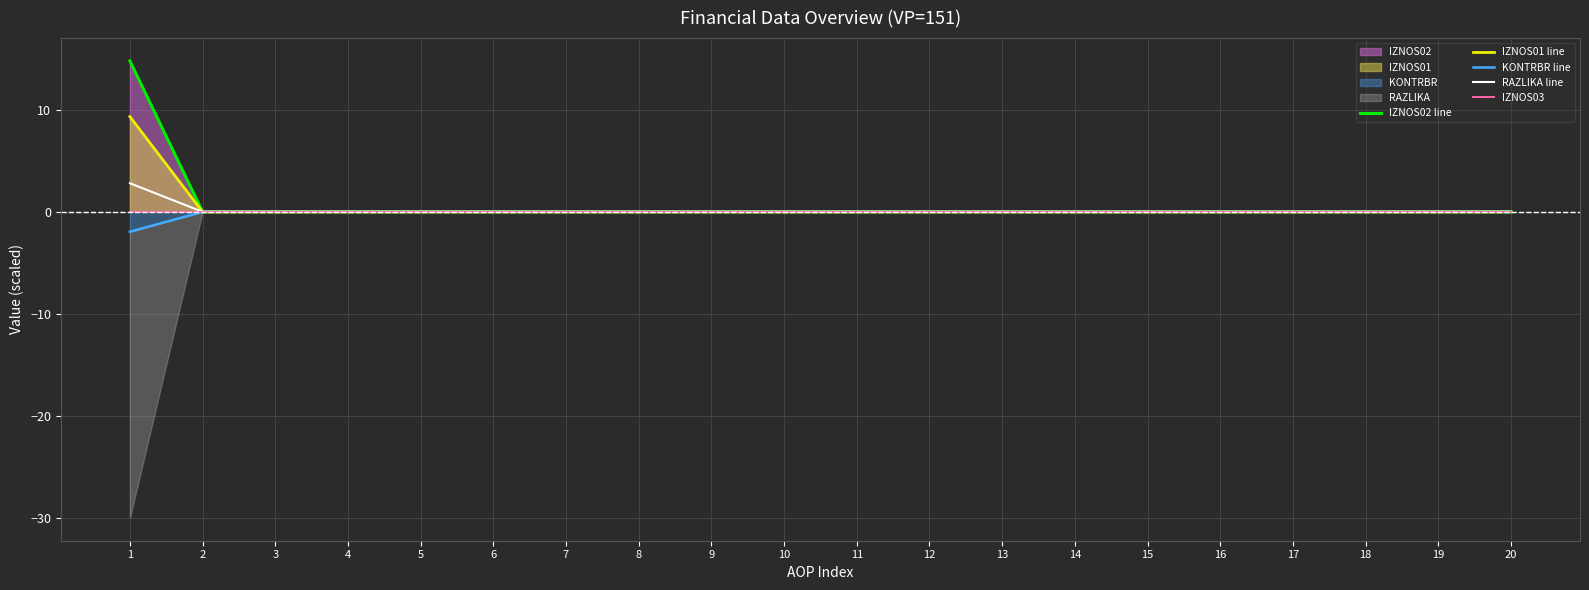

Reading left to right, what are all the values shown in this chart?

IZNOS02 line: 14.8	0.0	0.0	0.0	0.0	0.0	0.0	0.0	0.0	0.0	0.0	0.0	0.0	0.0	0.0	0.0	0.0	0.0	0.0	0.0
IZNOS01 line: 9.3	0.0	0.0	0.0	0.0	0.0	0.0	0.0	0.0	0.0	0.0	0.0	0.0	0.0	0.0	0.0	0.0	0.0	0.0	0.0
KONTRBR line: -1.9	-0.0	-0.0	-0.0	-0.0	-0.0	-0.0	-0.0	-0.0	-0.0	-0.0	-0.0	-0.0	-0.0	-0.0	-0.0	-0.0	-0.0	-0.0	-0.0
RAZLIKA line: 2.8	0.0	0.0	0.0	0.0	0.0	0.0	0.0	0.0	0.0	0.0	0.0	0.0	0.0	0.0	0.0	0.0	0.0	0.0	0.0
IZNOS03: 0.0	0.0	0.0	0.0	0.0	0.0	0.0	0.0	0.0	0.0	0.0	0.0	0.0	0.0	0.0	0.0	0.0	0.0	0.0	0.0